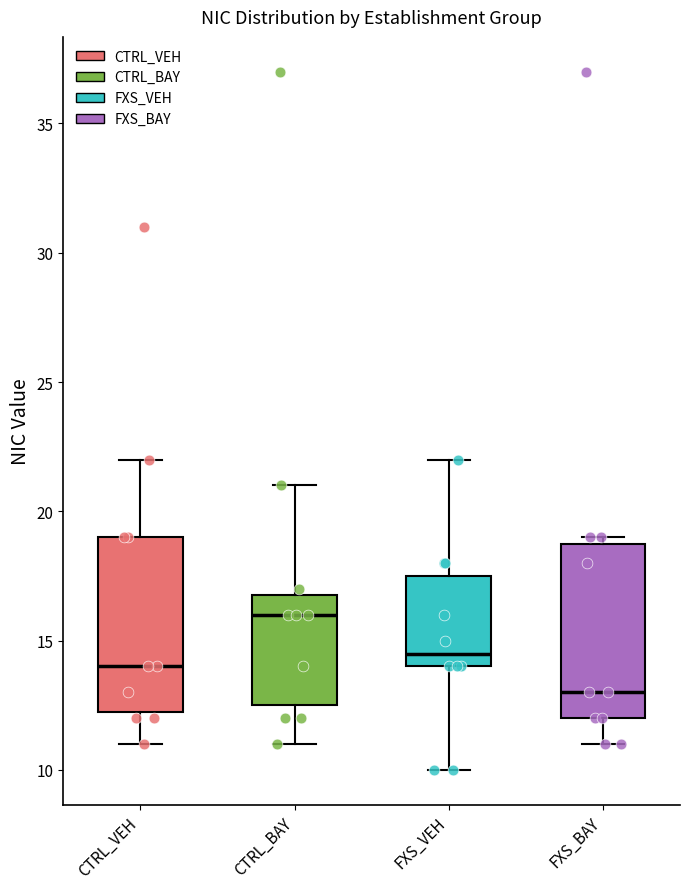

Where is the upper edge of the box for CTRL_BAY on the y-axis? The values are not printed on the chart, so give them approximately, as read against the axis.

17.0